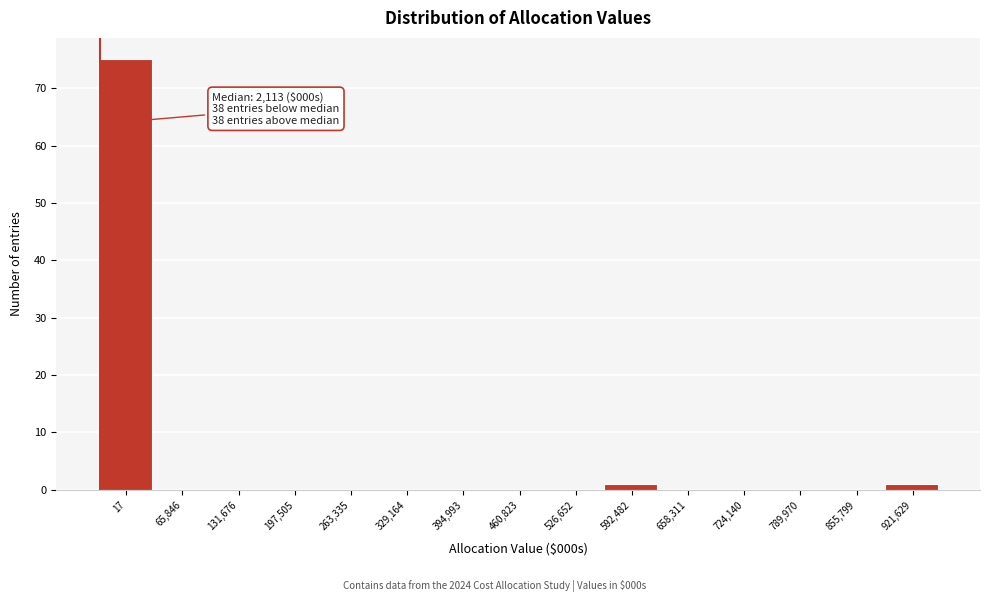

Reading left to right, what are all the values shown in this chart?

17=75	65,846=0	131,676=0	197,505=0	263,335=0	329,164=0	394,993=0	460,823=0	526,652=0	592,482=1	658,311=0	724,140=0	789,970=0	855,799=0	921,629=1